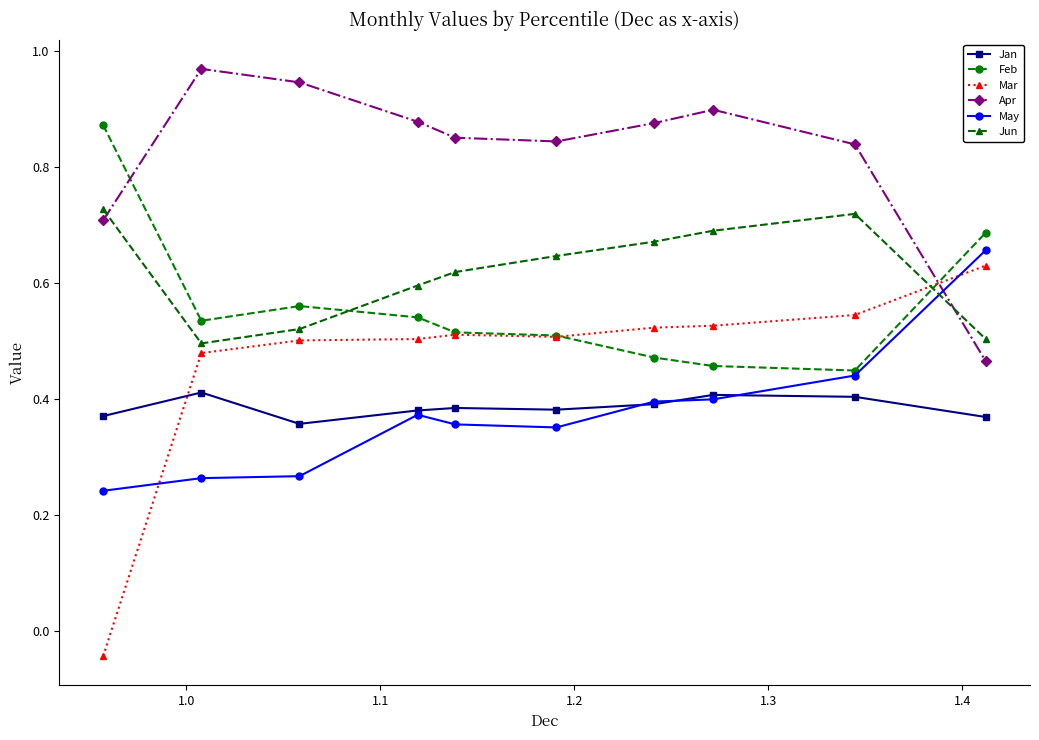

Which series has the largest range (max minus min)?

Mar